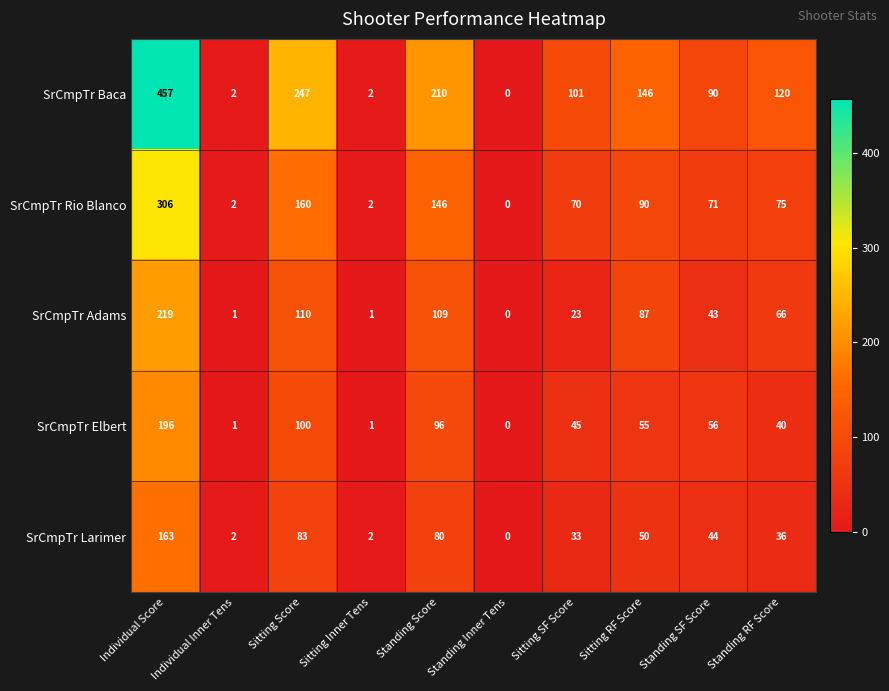

What is the average value of the SrCmpTr Baca series?

138